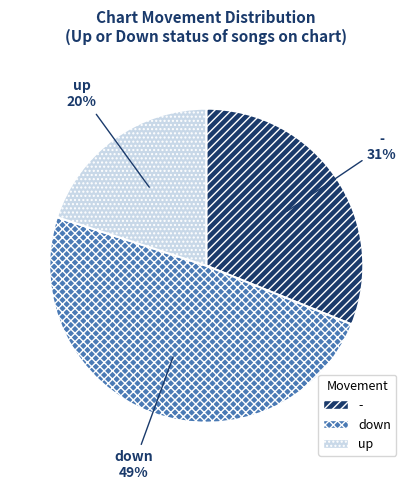

Approximately how many times larger is the value at up compared to -?

0.6